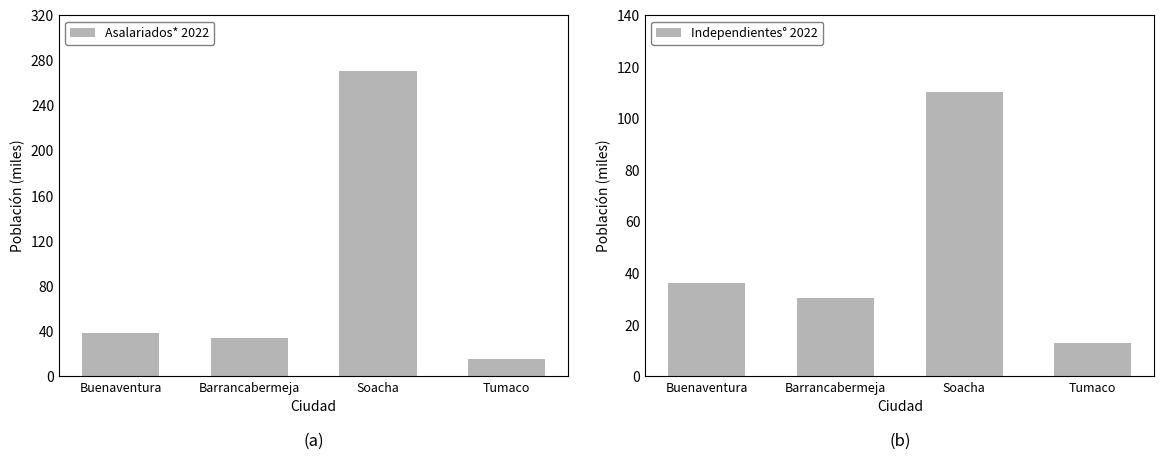

What are all the series names shown in the legend?

Asalariados* 2022, Independientes° 2022